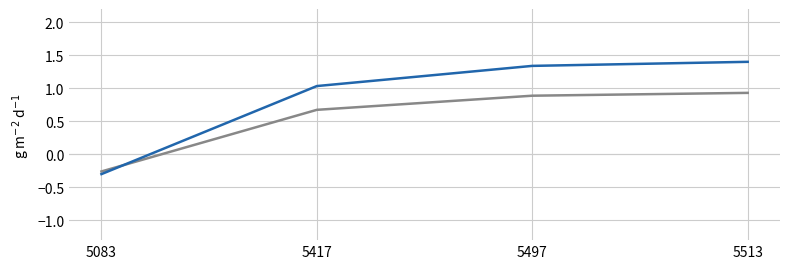

What is the spread (max minus min) of values at 5513?

0.5